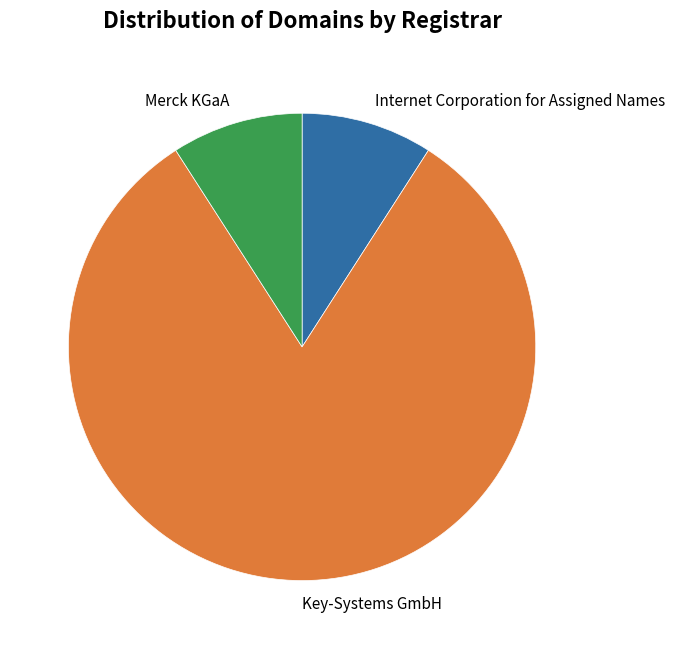

What is the majority slice?

Key-Systems GmbH